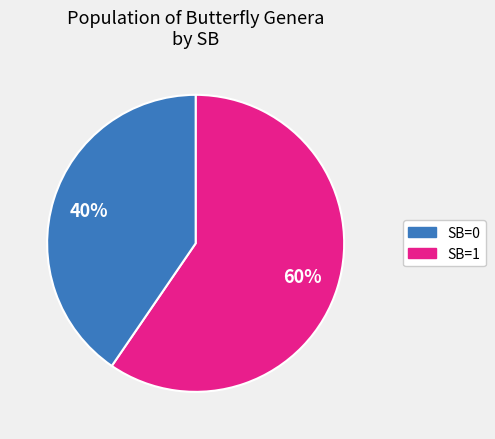

Is the sum of SB=0 and SB=1 greater than half?

Yes